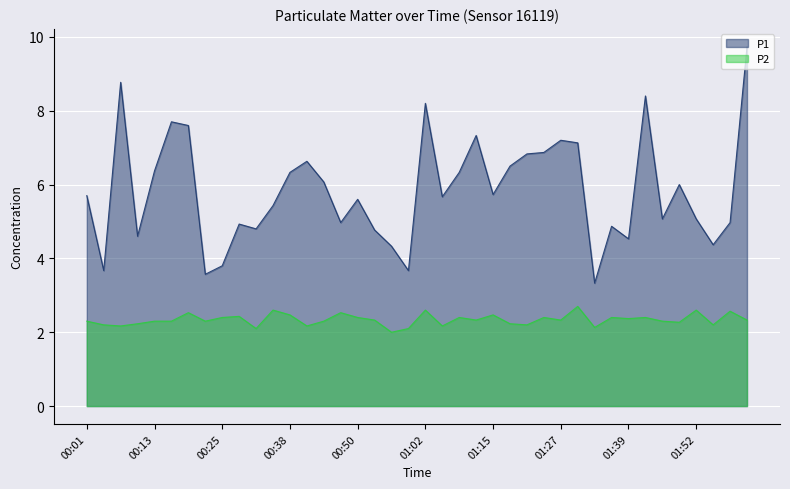

What is the difference between the maximum and minimum values in the P1 series?

6.4